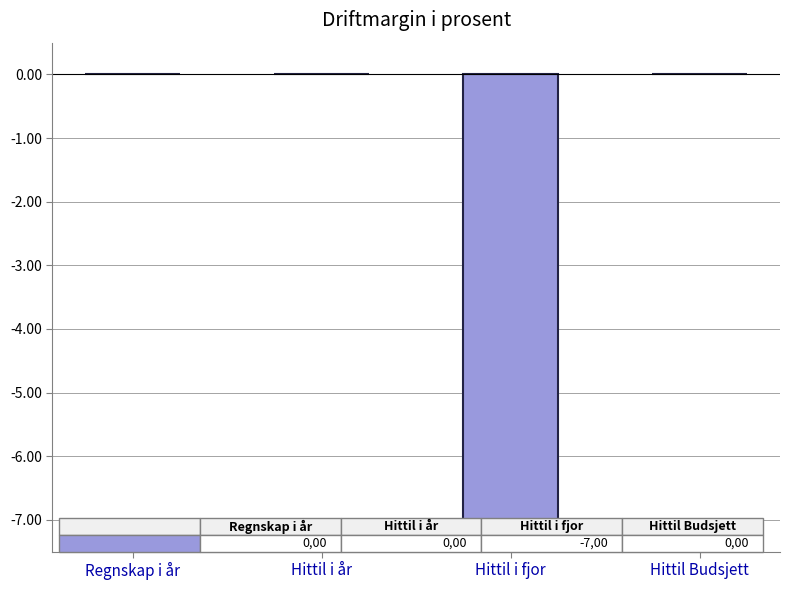

The chart shows a value of 4 at Hittil i år. True or false?

False